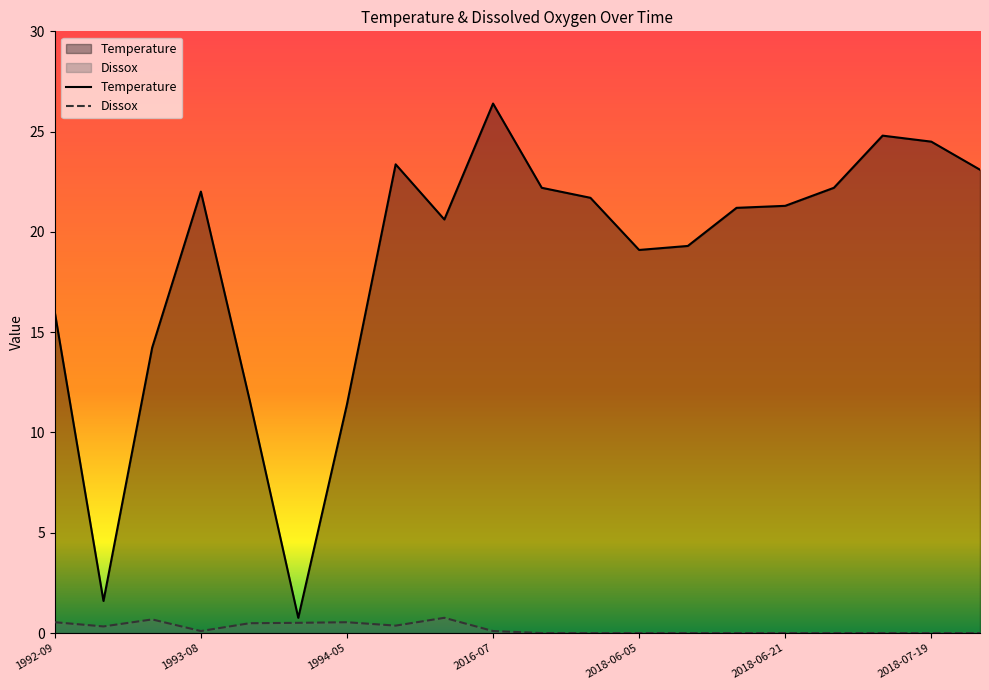

Which series has the widest spread of values?

Temperature